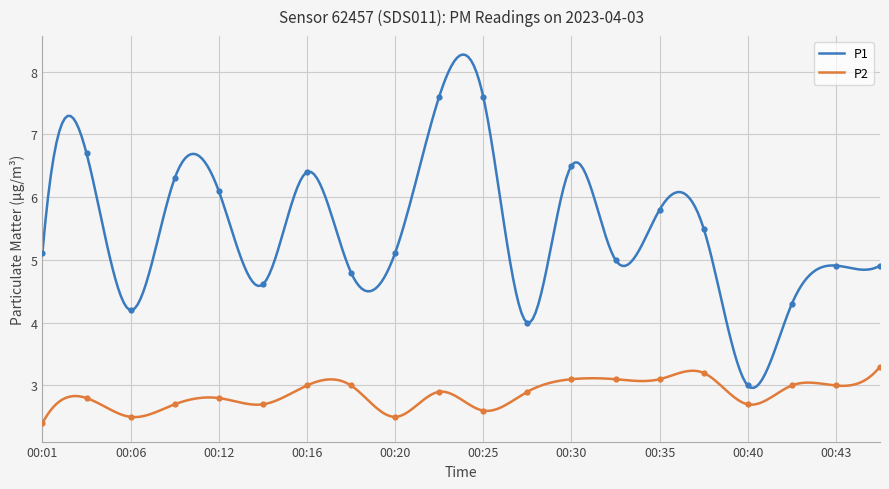

Which series contains the highest Y value?

P1